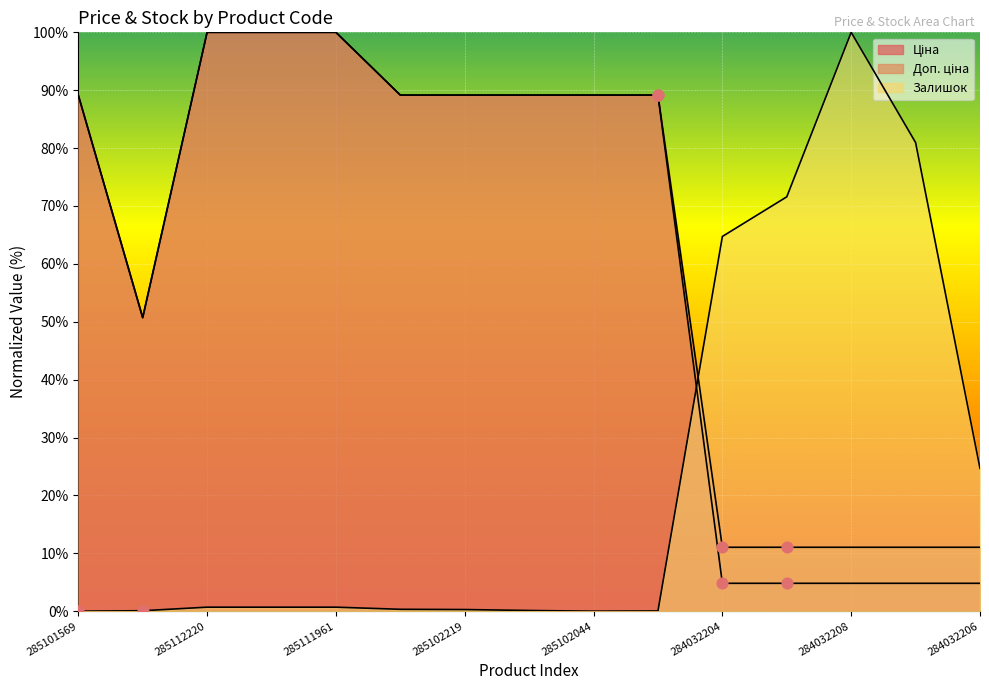

At how many categories does at least one series exceed 41?

14